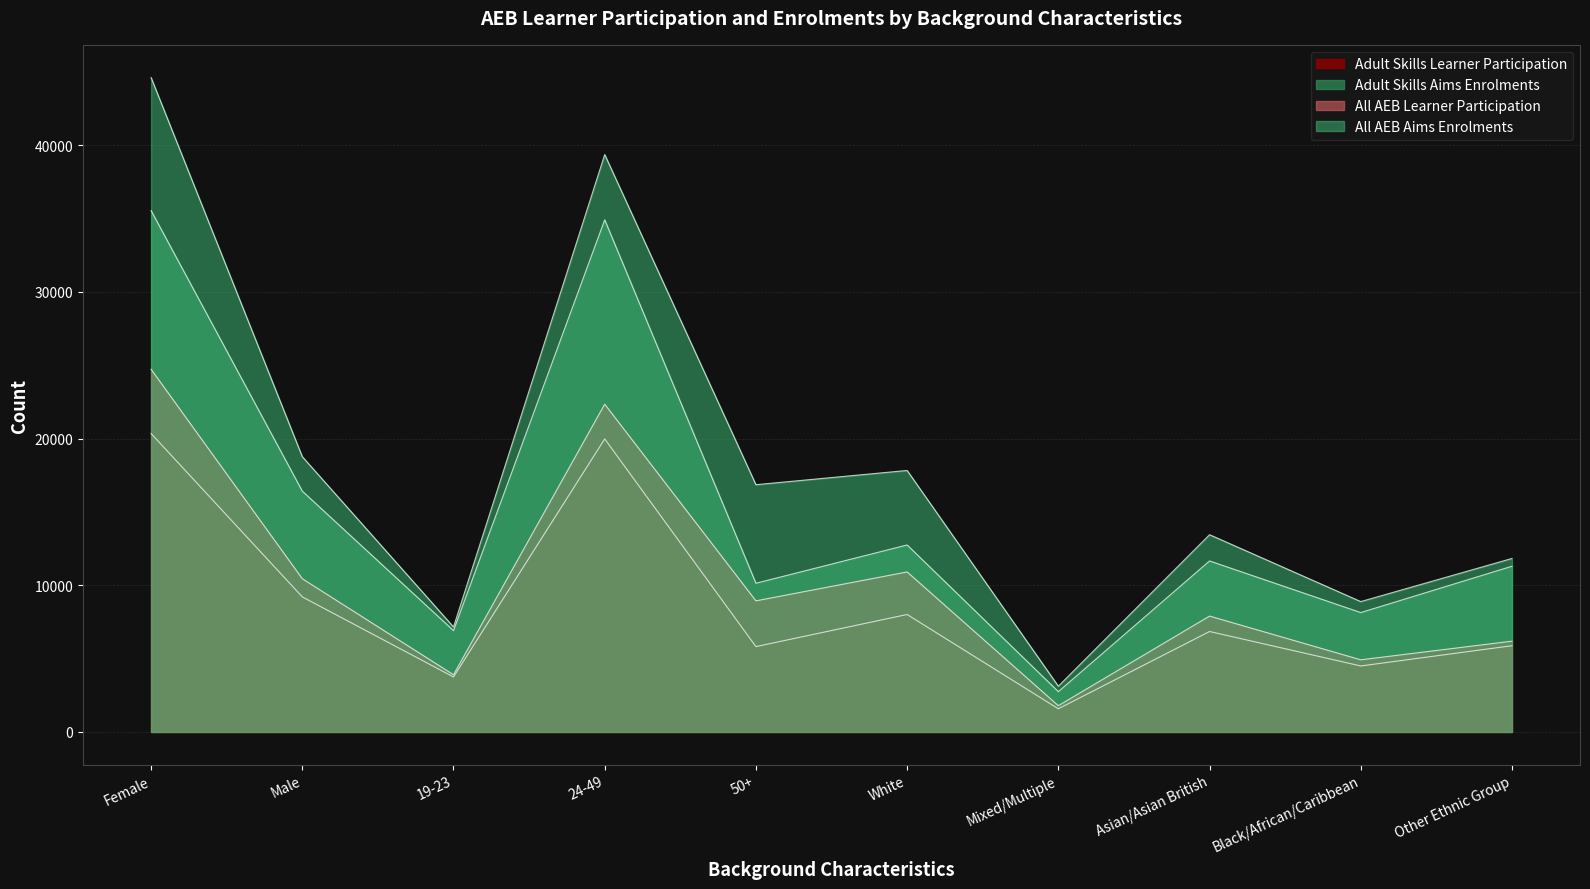

What is the total value across all series at 19-23?

21720